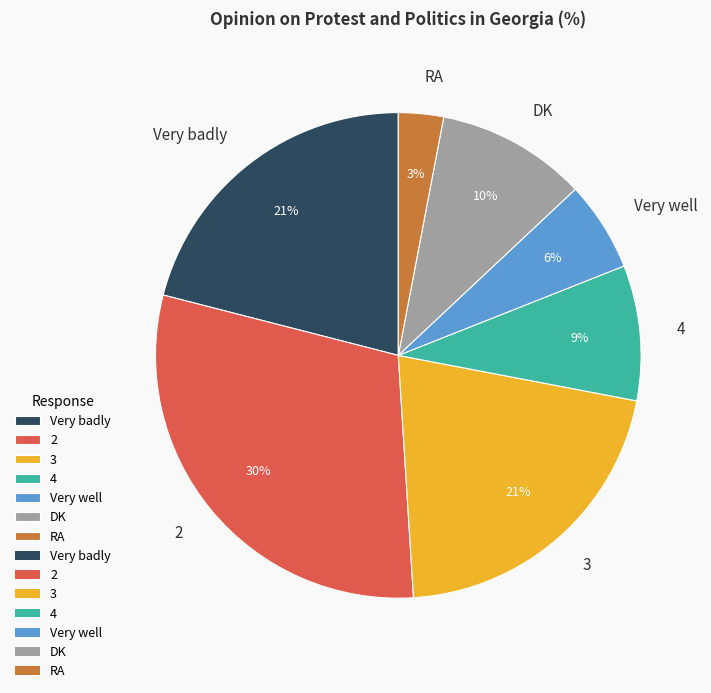

Which has a higher value, Very well or Very badly?

Very badly